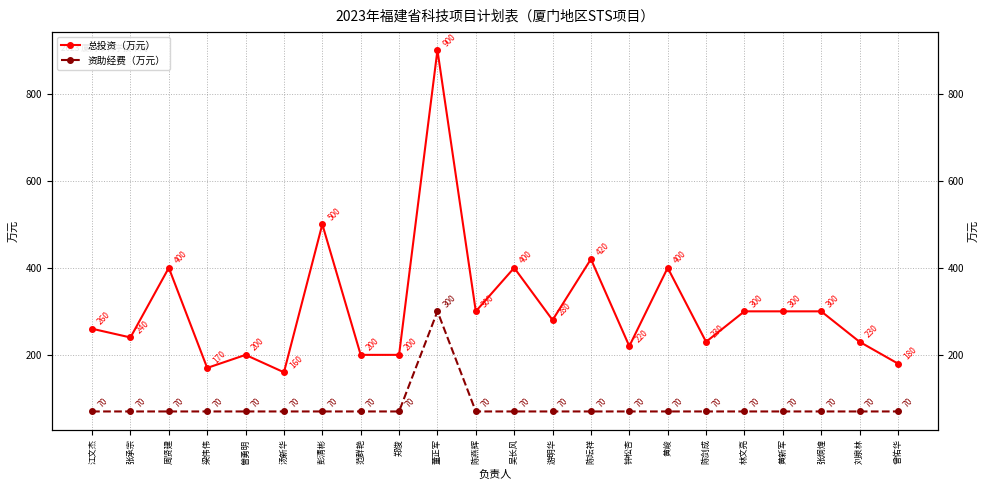

Reading right to left, transcribe all the data shown in this chart.

总投资（万元）: 曾佑华=180	刘泉林=230	张炯煌=300	黄新军=300	林文亮=300	陈剑成=230	黄峻=400	钟松杏=220	陈坛祥=420	游明华=280	吴长风=400	陈燕辉=300	董正军=900	郑俊=200	范群艳=200	彭清彬=500	汤新华=160	曽勇明=200	梁伟伟=170	周贤建=400	张承宗=240	江文杰=260
资助经费（万元）: 曾佑华=70	刘泉林=70	张炯煌=70	黄新军=70	林文亮=70	陈剑成=70	黄峻=70	钟松杏=70	陈坛祥=70	游明华=70	吴长风=70	陈燕辉=70	董正军=300	郑俊=70	范群艳=70	彭清彬=70	汤新华=70	曽勇明=70	梁伟伟=70	周贤建=70	张承宗=70	江文杰=70